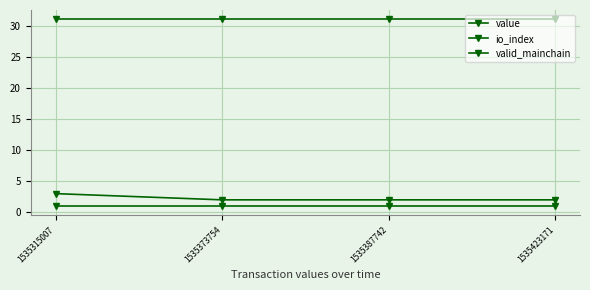

What is the spread (max minus min) of values at 1535373754?

30.1